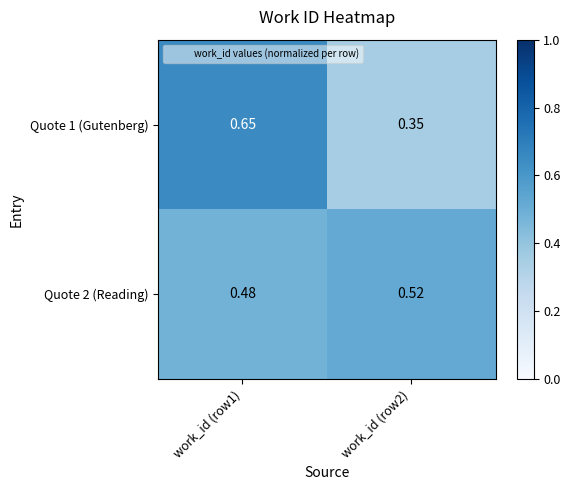

What is the difference between the highest and lowest values at work_id (row2)?

0.2